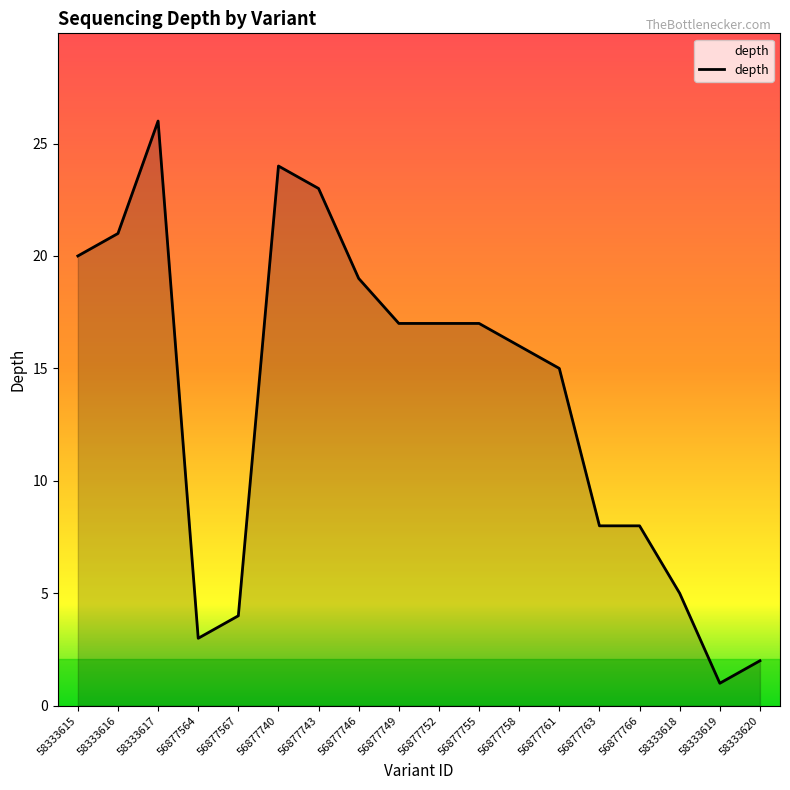

What value does the data have at 56877758, to the nearest 10?

20